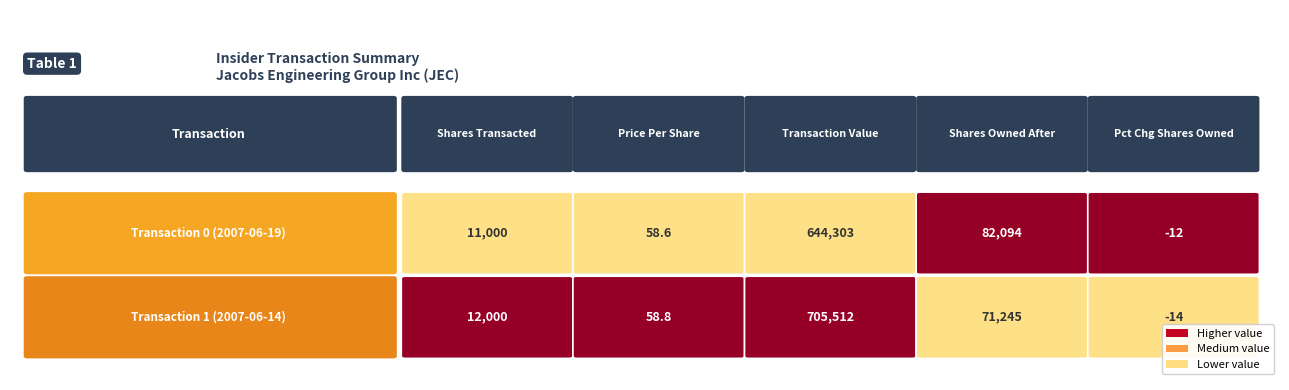

Reading left to right, list all the values displayed in this chart.

transactionShares: 0=11000.0	1=12000.0
transactionPricePerShare: 0=58.6	1=58.8
transactionValue: 0=644303.0	1=705512.0
sharesOwnedFollowingTransaction: 0=82094.0	1=71245.0
pctchgSharesOwned: 0=-12.0	1=-14.0